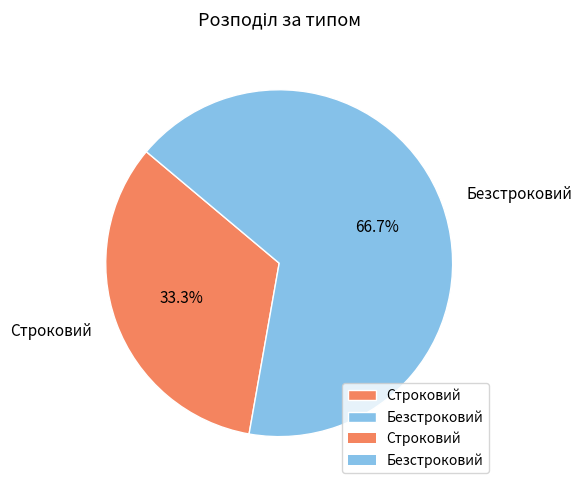

What is the total percentage of Безстроковий and Строковий?

100.0%